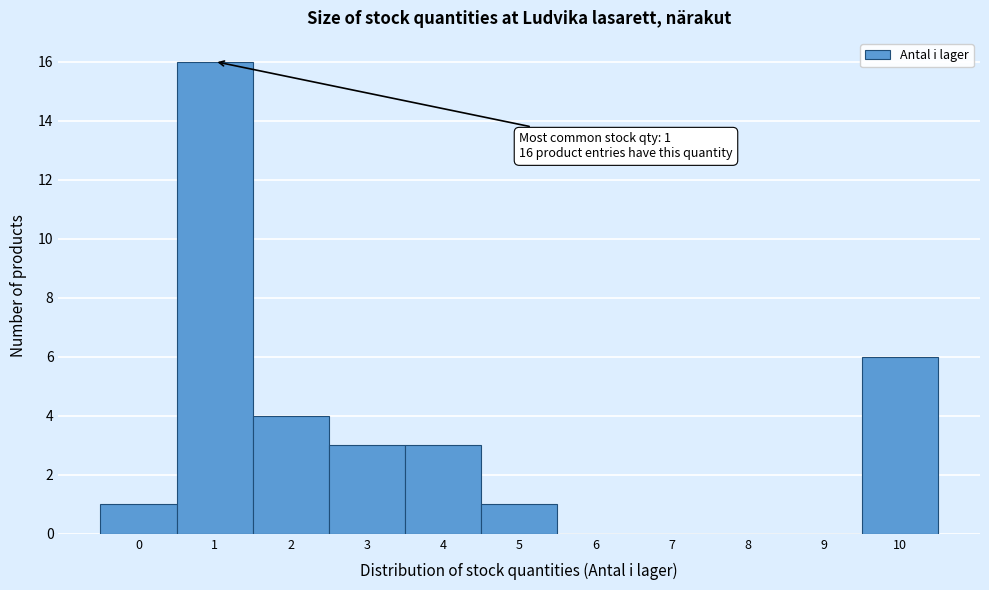

Reading right to left, transcribe all the data shown in this chart.

10=6	9=0	8=0	7=0	6=0	5=1	4=3	3=3	2=4	1=16	0=1